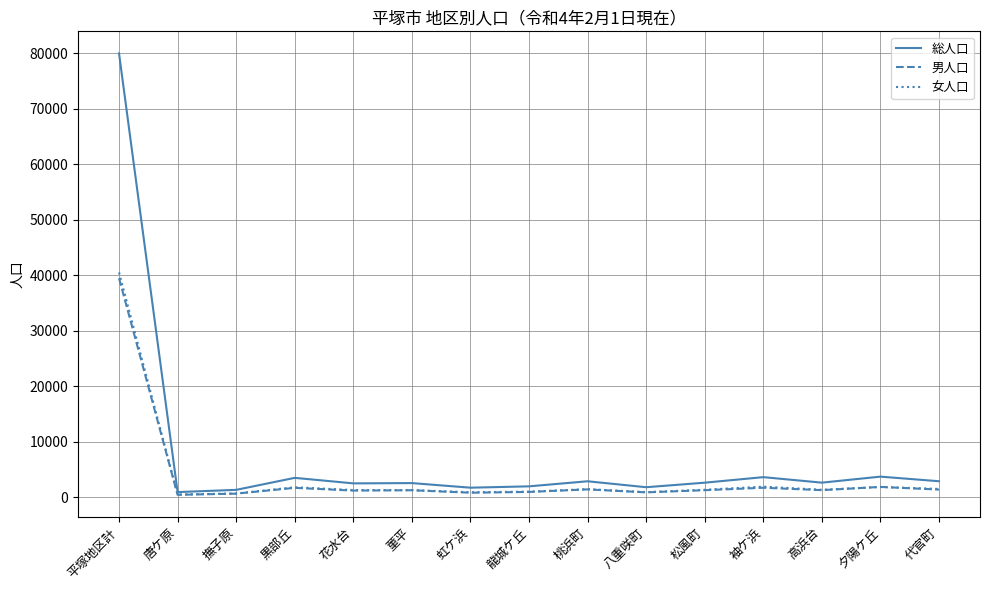

Which series has the largest range (max minus min)?

総人口